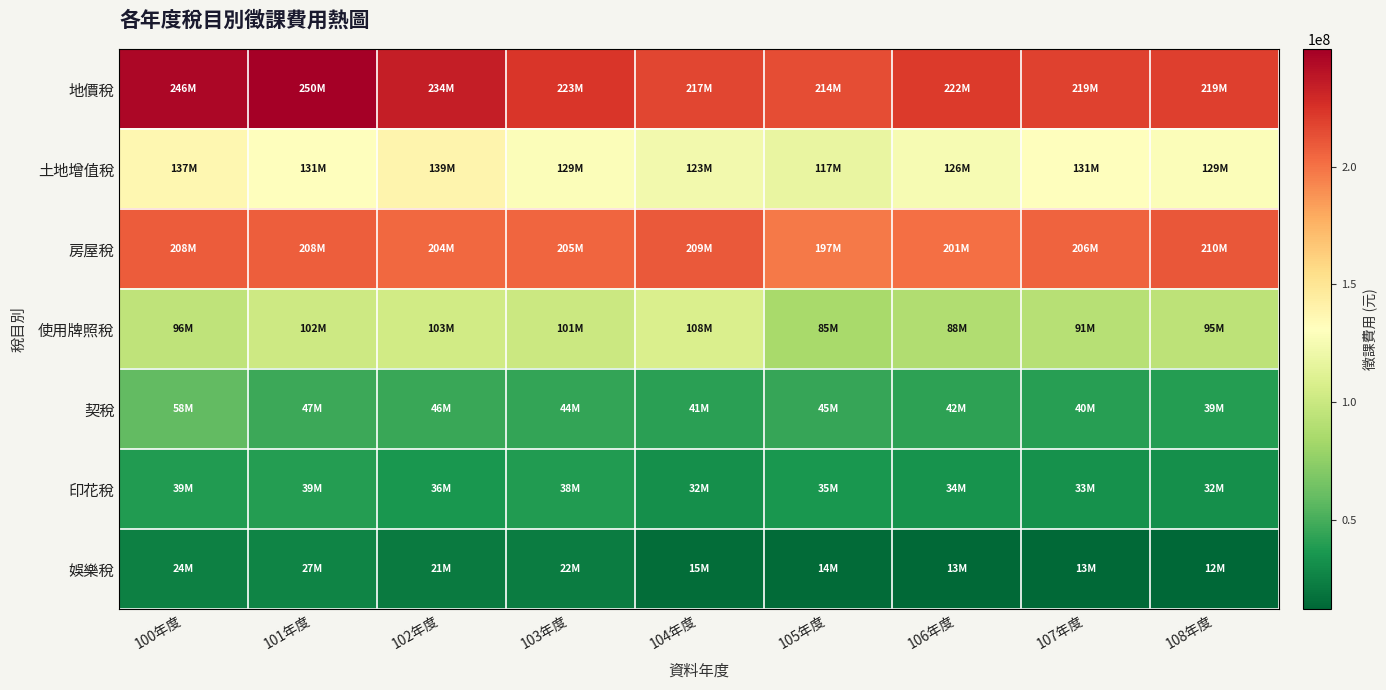

What is the total value across all series at 106年度?

726730000